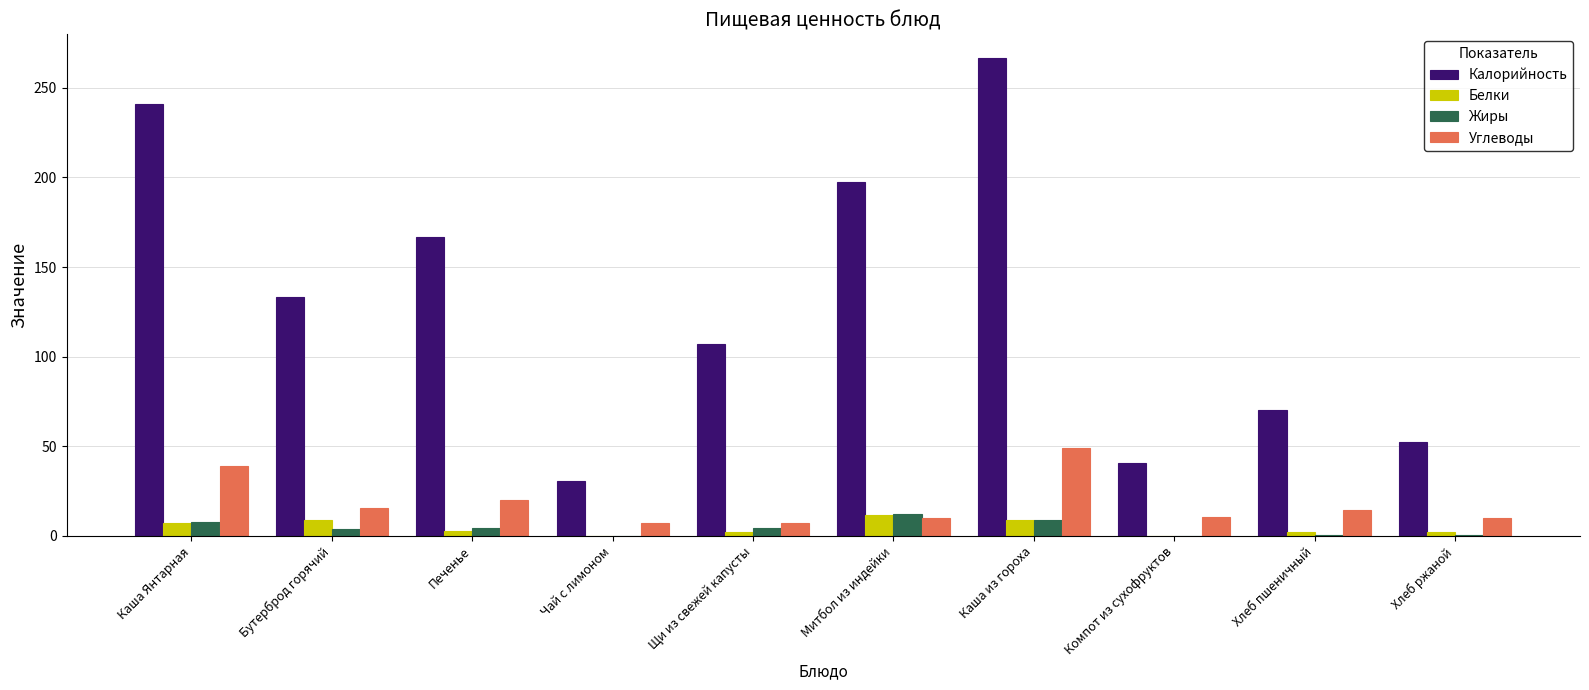

What is the maximum value for Жиры?

12.3